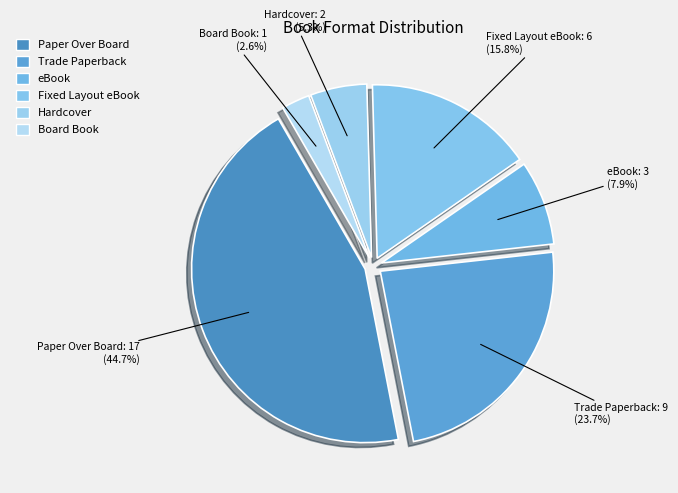

Which category has the biggest portion of the pie?

Paper Over Board